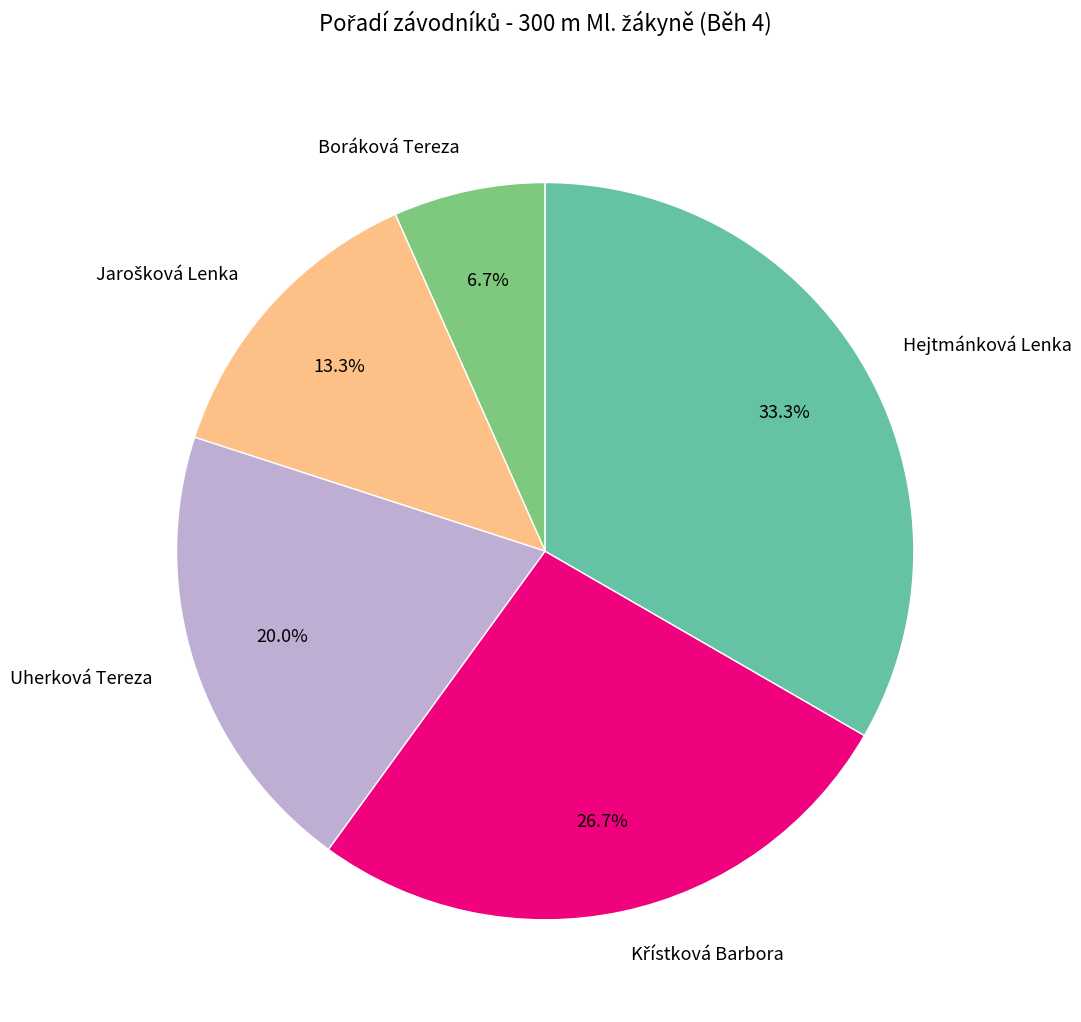

Is there any slice that represents more than half of the pie?

No